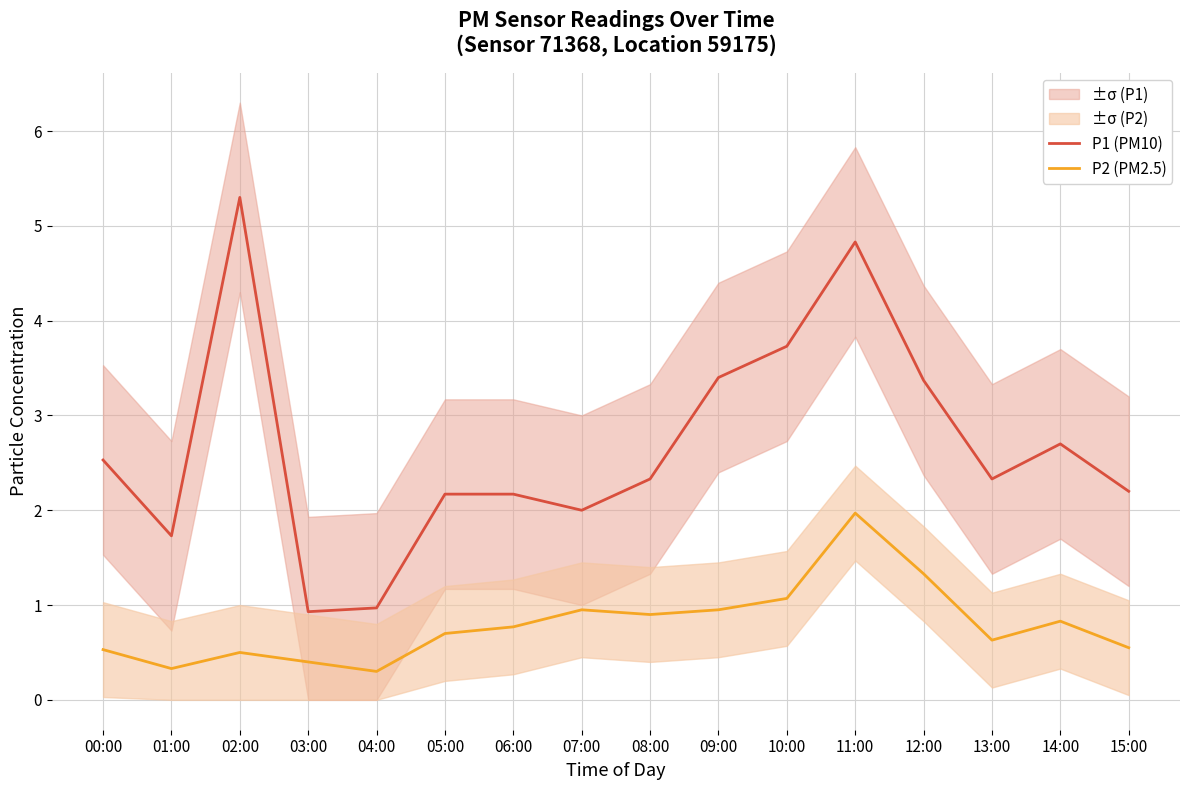

True or false: P1 (PM10) and P2 (PM2.5) cross at least once.

False